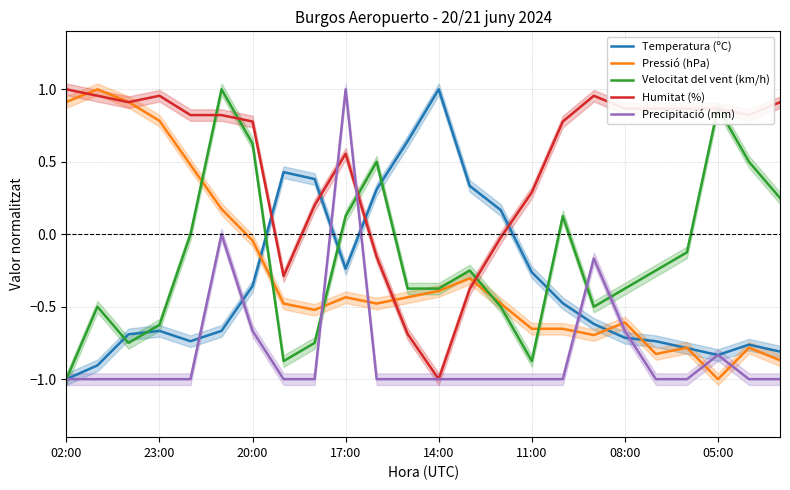

Which series ends up on top after the final intersection of Velocitat del vent (km/h) and Temperatura (ºC)?

Velocitat del vent (km/h)